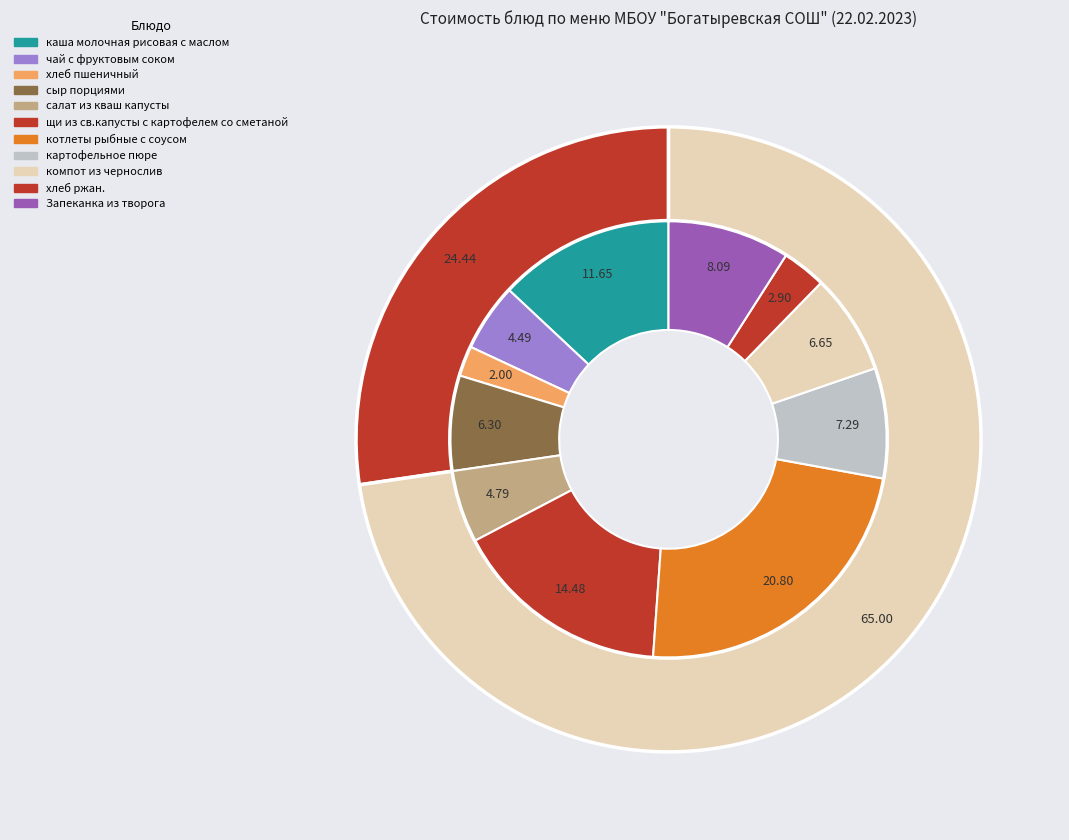

Rank the categories by value from lowest to highest.

хлеб пшеничный, хлеб ржан., чай с фруктовым соком, салат из кваш капусты, сыр порциями, компот из чернослив, картофельное пюре, Запеканка из творога, каша молочная рисовая с маслом, щи из св.капусты с картофелем со сметаной, котлеты рыбные с соусом